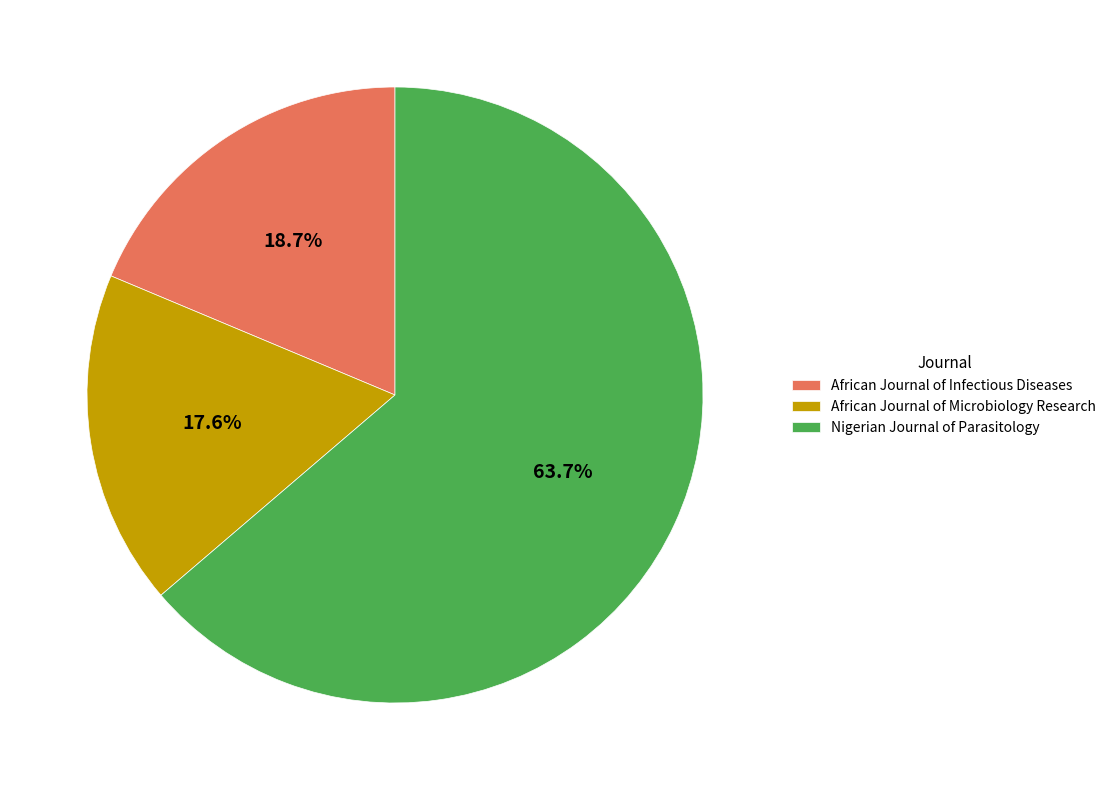

To the nearest percent, what is the difference between the African Journal of Microbiology Research and African Journal of Infectious Diseases slice percentages?

1%